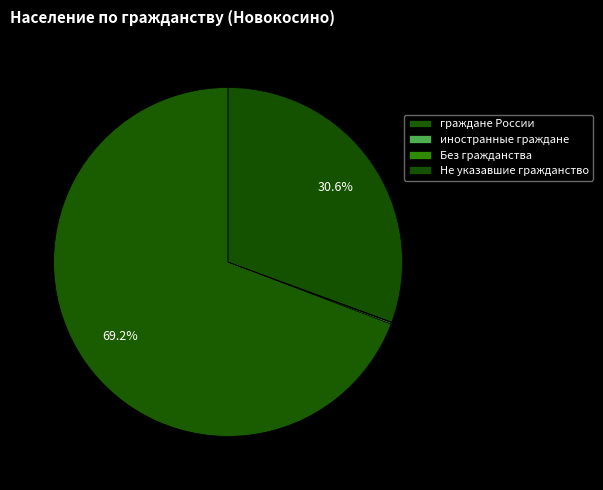

How many slices are in this pie chart?

4